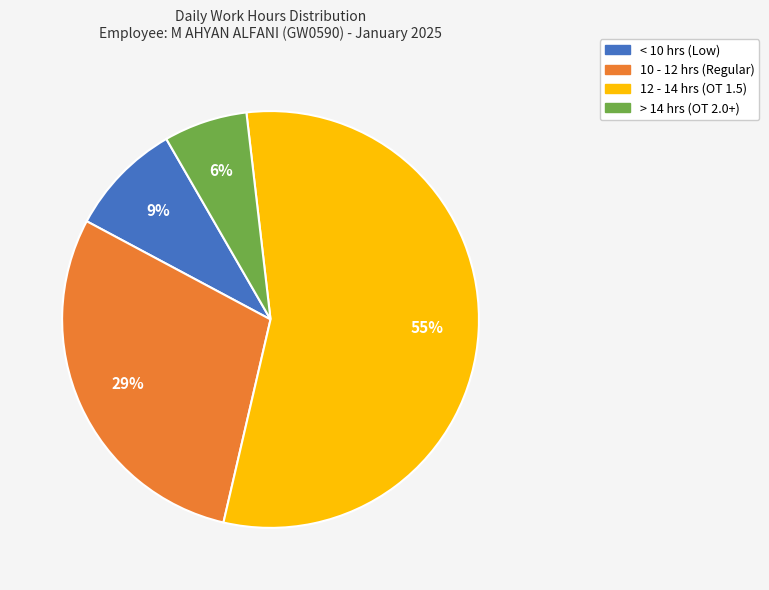

Is there a majority slice in this chart?

Yes